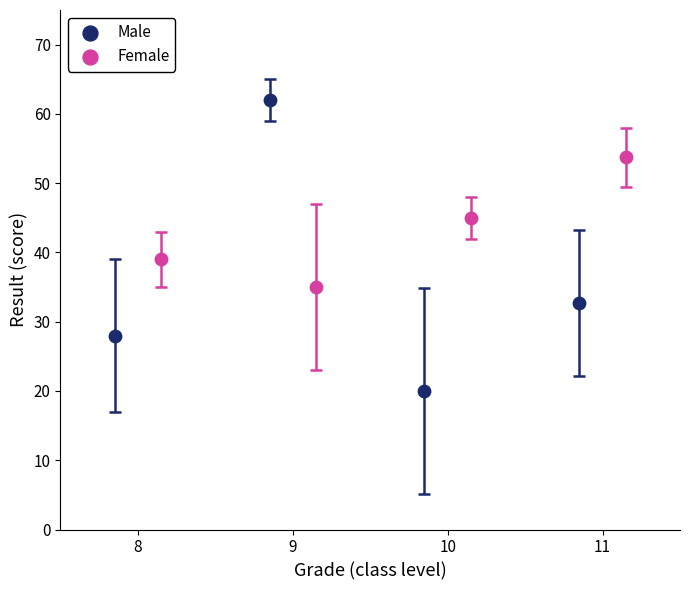

Which series contains the highest Y value?

Male